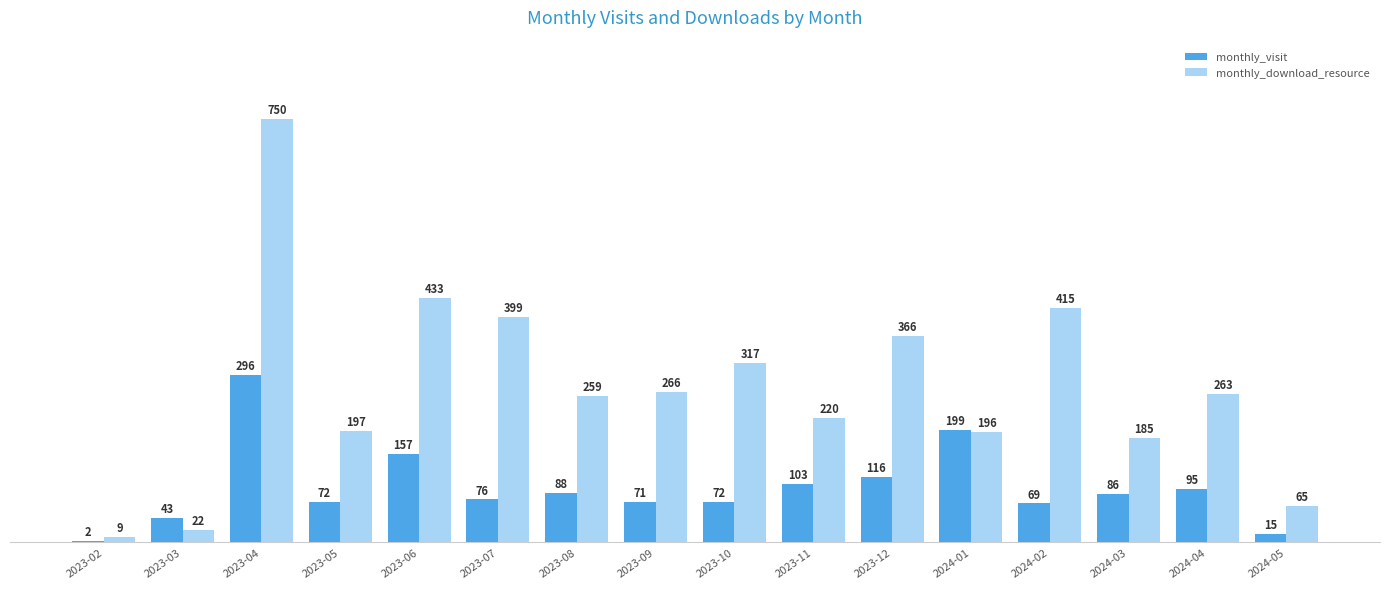

What is the sum of the monthly_visit values at 2023-06 and 2024-02?

226